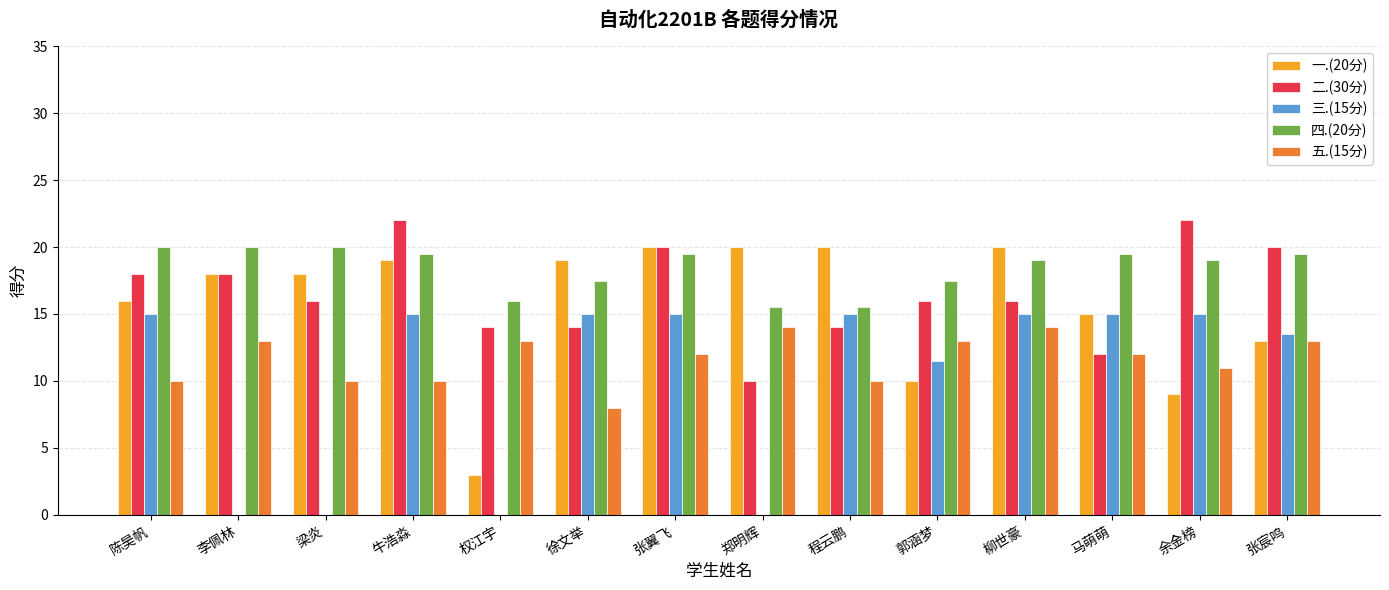

Reading left to right, what are all the values shown in this chart?

一.(20分): 16.0	18.0	18.0	19.0	3.0	19.0	20.0	20.0	20.0	10.0	20.0	15.0	9.0	13.0
二.(30分): 18.0	18.0	16.0	22.0	14.0	14.0	20.0	10.0	14.0	16.0	16.0	12.0	22.0	20.0
三.(15分): 15.0	0.0	0.0	15.0	0.0	15.0	15.0	0.0	15.0	11.5	15.0	15.0	15.0	13.5
四.(20分): 20.0	20.0	20.0	19.5	16.0	17.5	19.5	15.5	15.5	17.5	19.0	19.5	19.0	19.5
五.(15分): 10.0	13.0	10.0	10.0	13.0	8.0	12.0	14.0	10.0	13.0	14.0	12.0	11.0	13.0